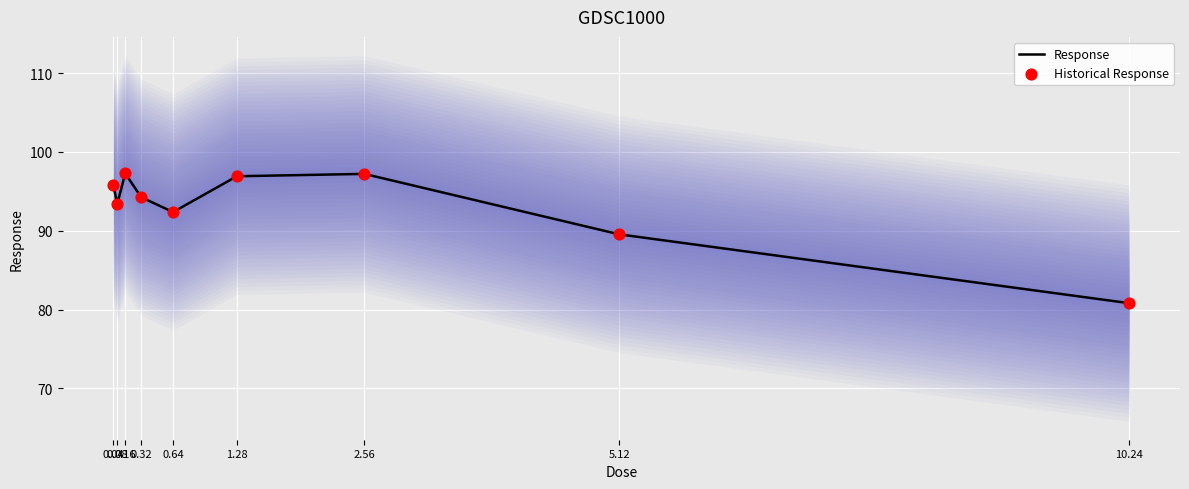

At how many categories does at least one series exceed 97?

2